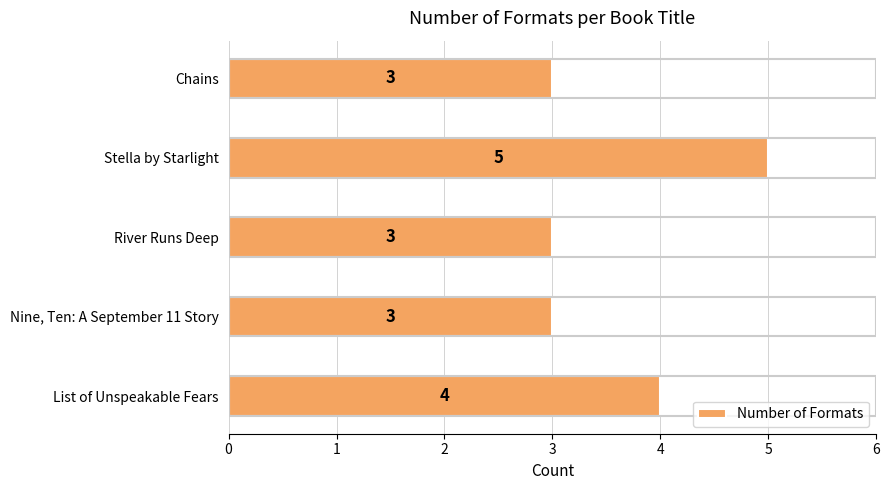

Reading bottom to top, list all the values displayed in this chart.

4	3	3	5	3